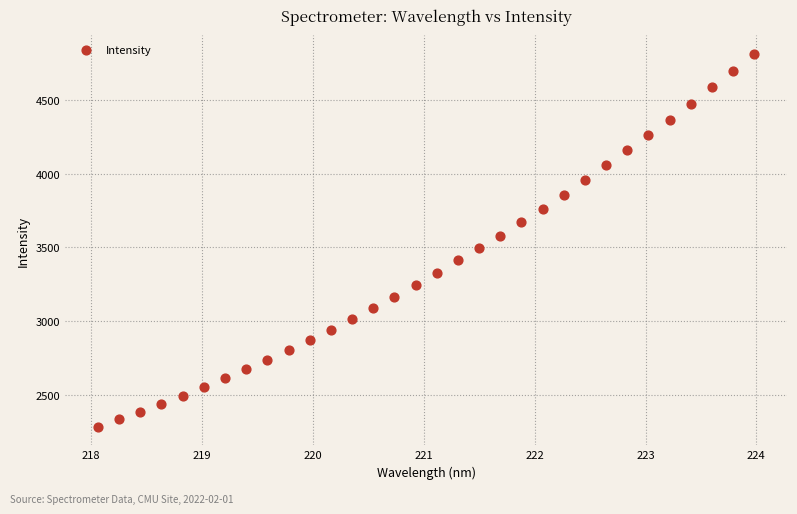

What is the range of X values (max minus min)?

5.9